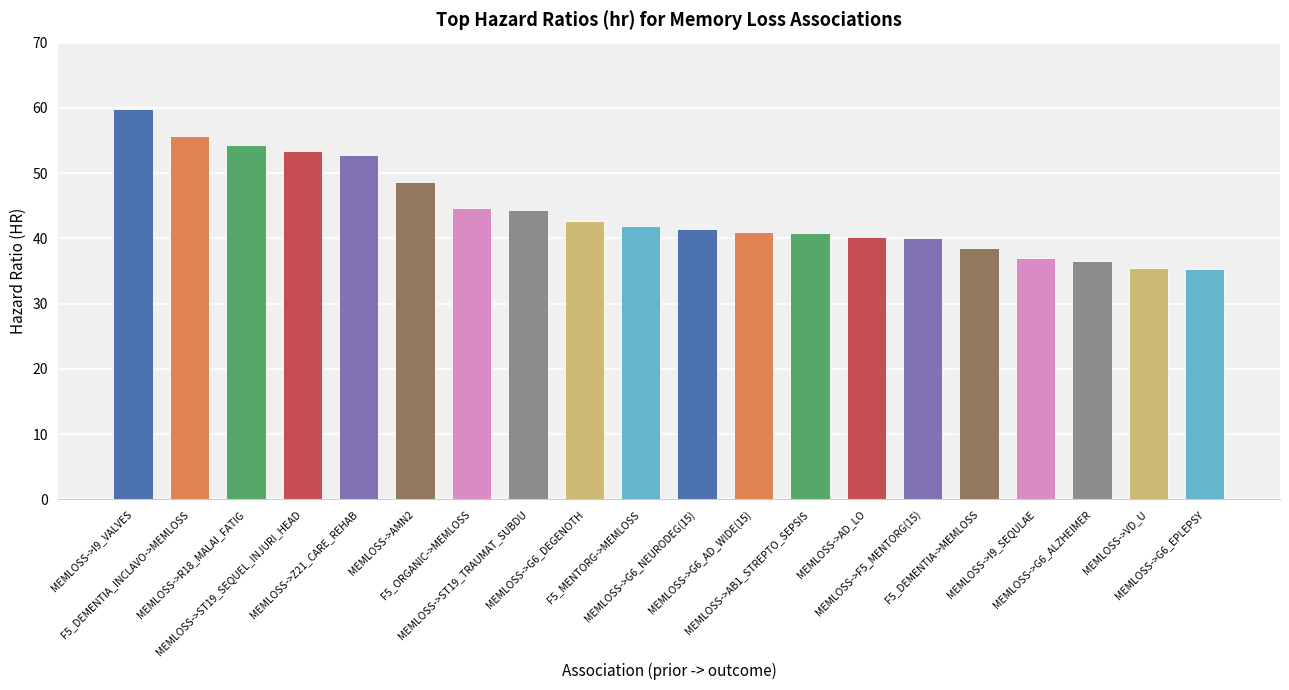

Count the number of data series in this chart.

1